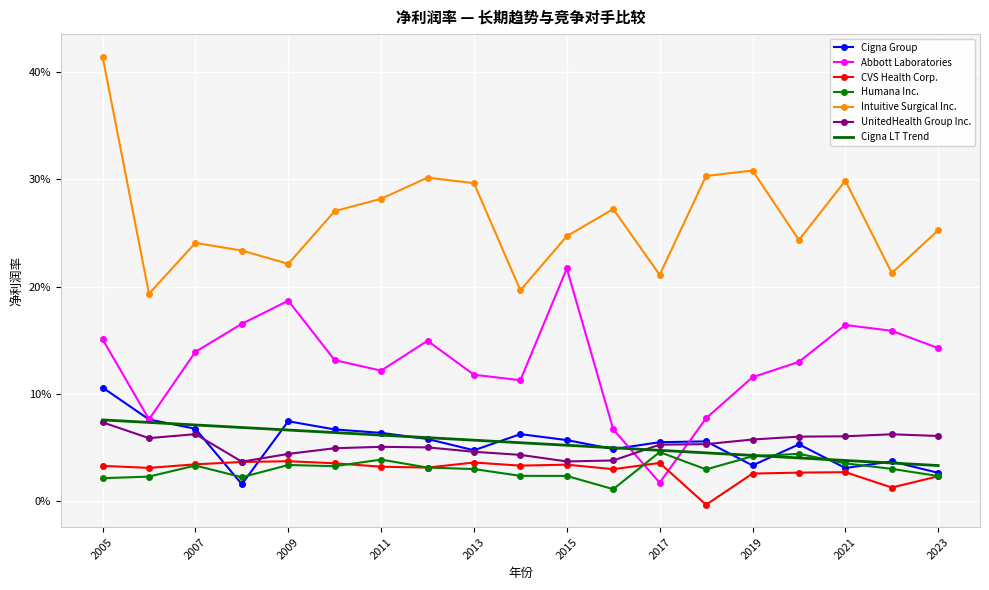

At which category does the chart reach its peak across all series?

2005